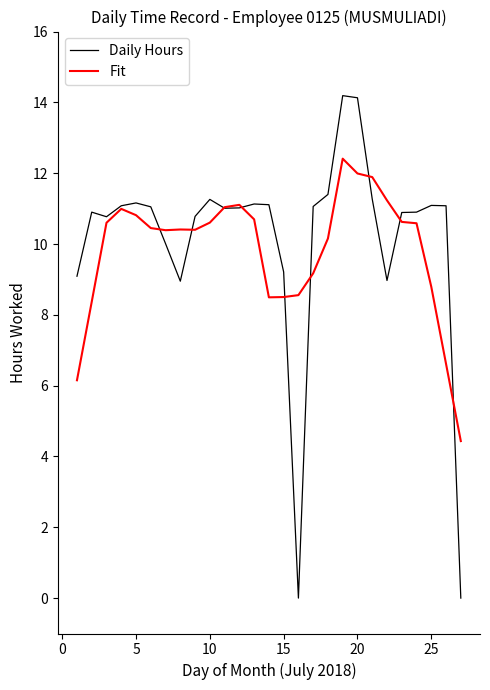

List the series in order of their peak value, highest first.

Daily Hours, Fit